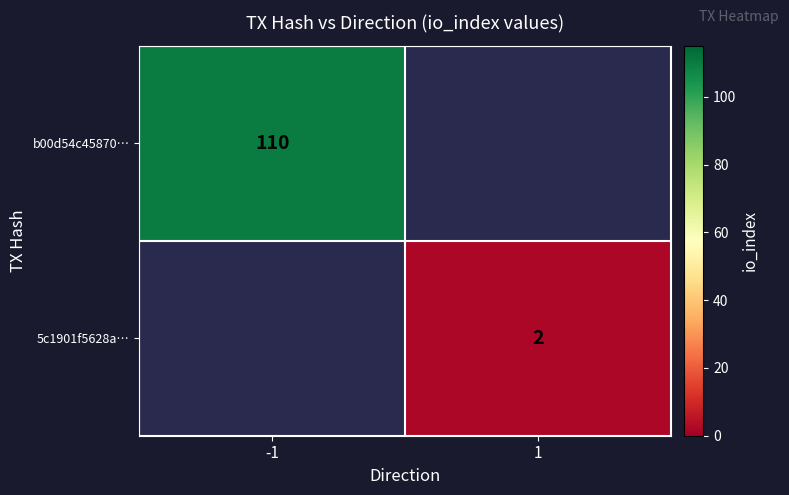

Is it true that 5c1901f5628a… equals 2 at 1?

True